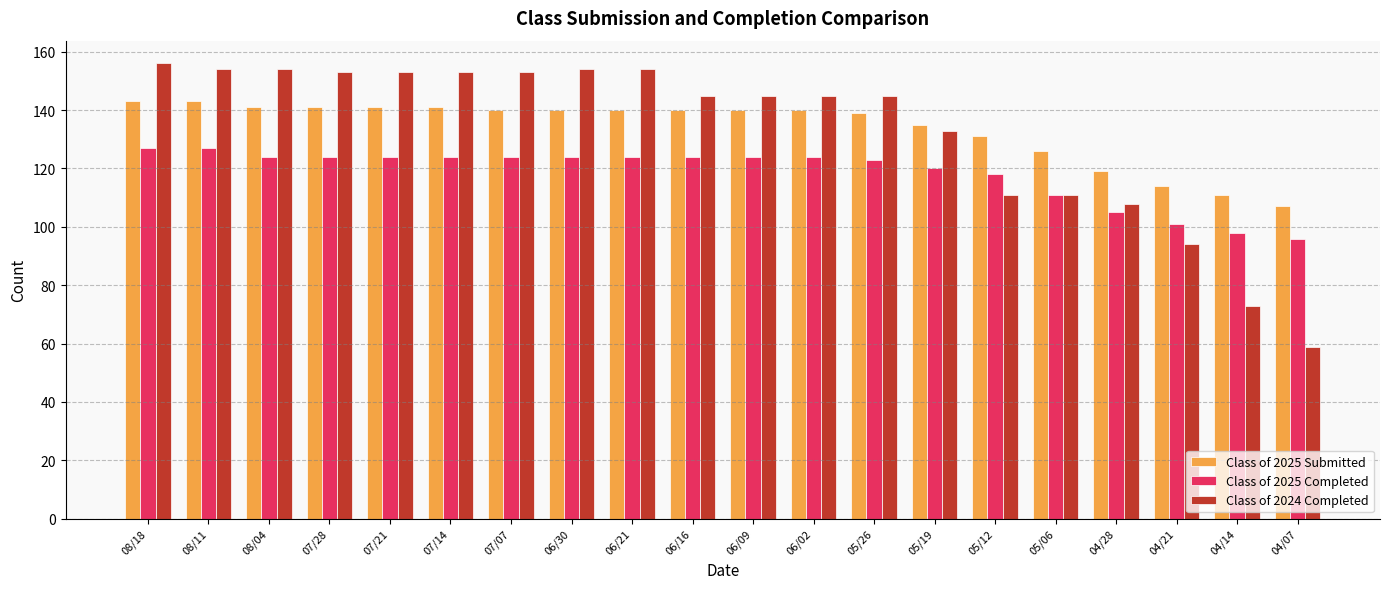

What are all the series names shown in the legend?

Class of 2025 Submitted, Class of 2025 Completed, Class of 2024 Completed